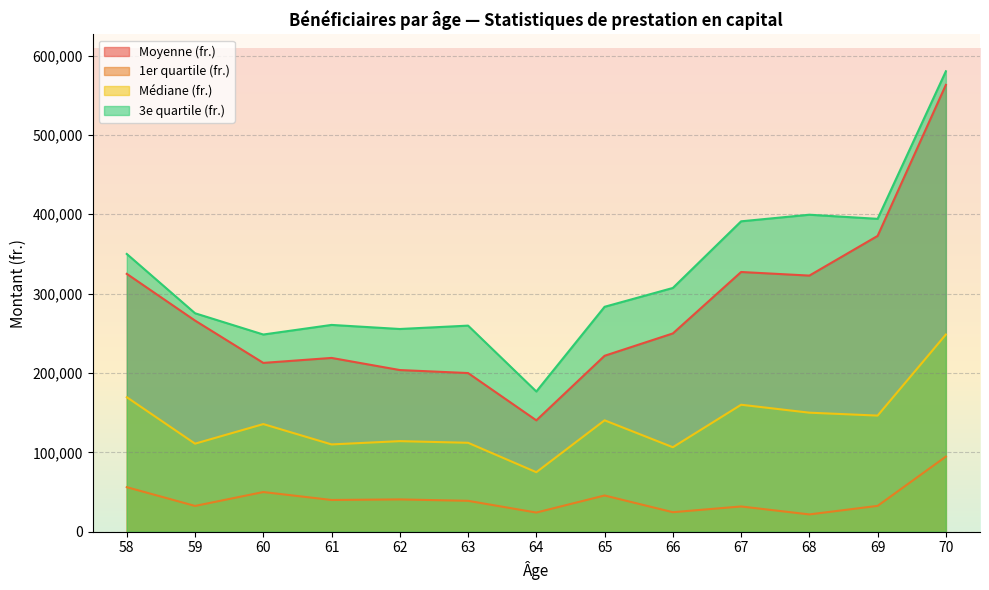

Does the chart display data point markers on the line(s)?

No